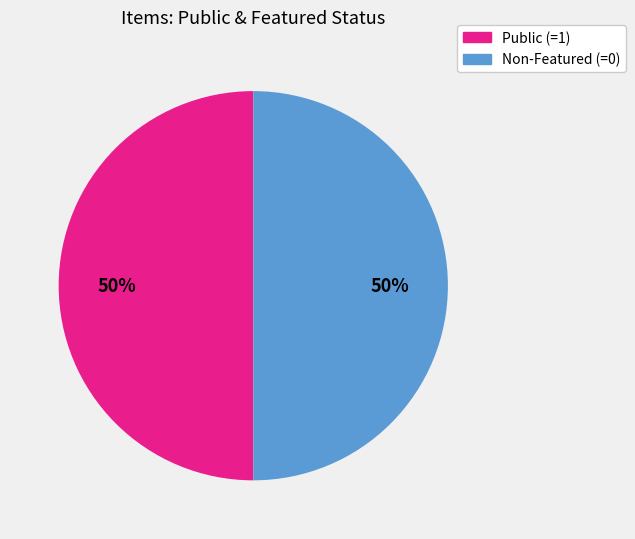

To the nearest percent, what is the average slice percentage?

50%